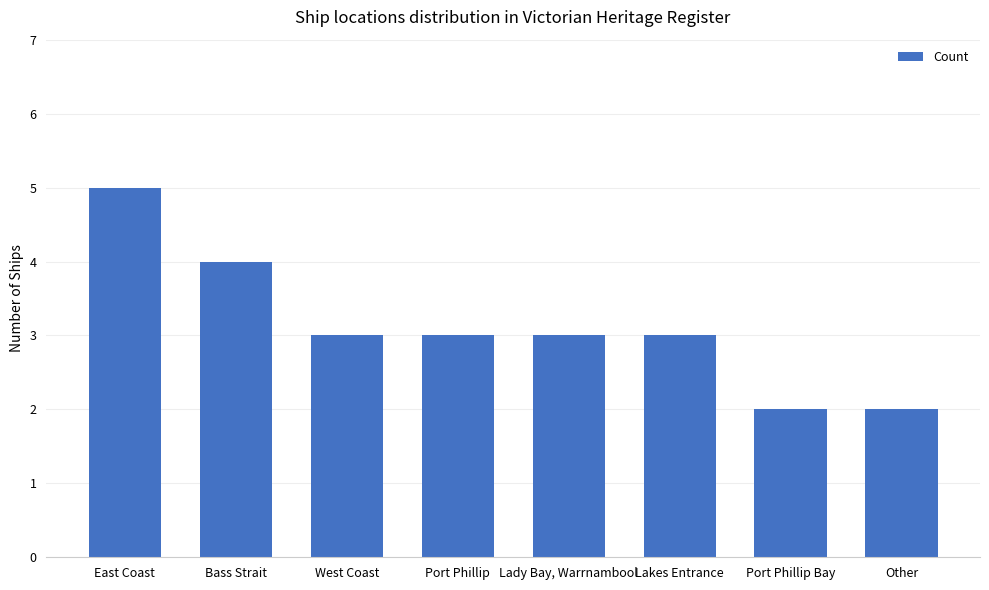

What is the label of the 5th bar from the left?

Lady Bay, Warrnambool